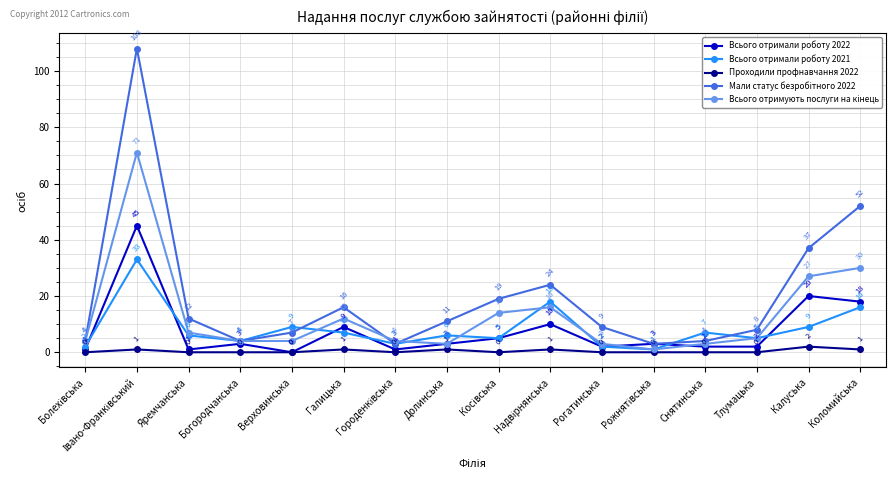

Is it true that Проходили профнавчання 2022 equals 0 at Снятинська?

True